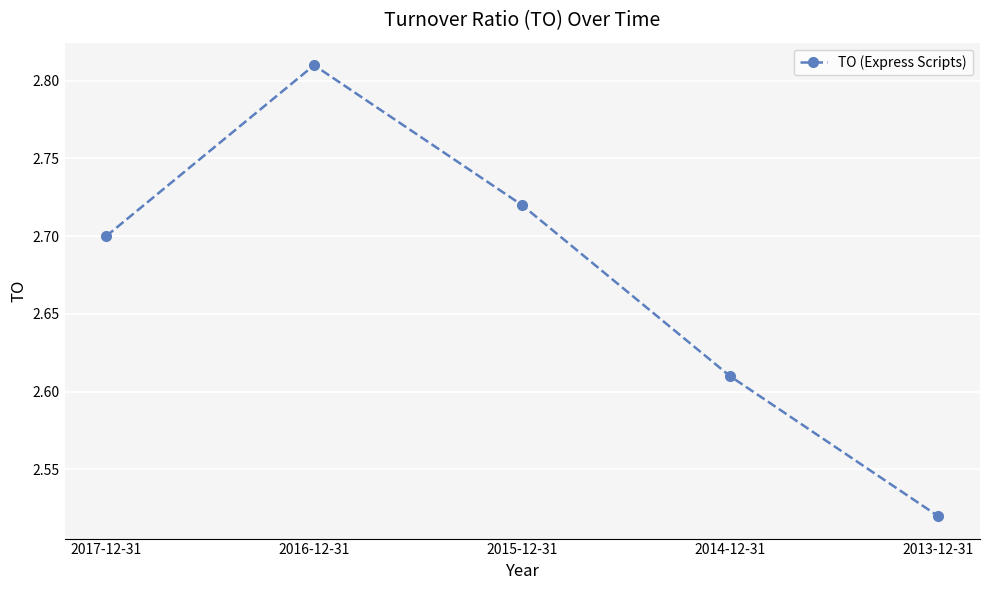

True or false: the data has more than 0 interior local peaks.

True